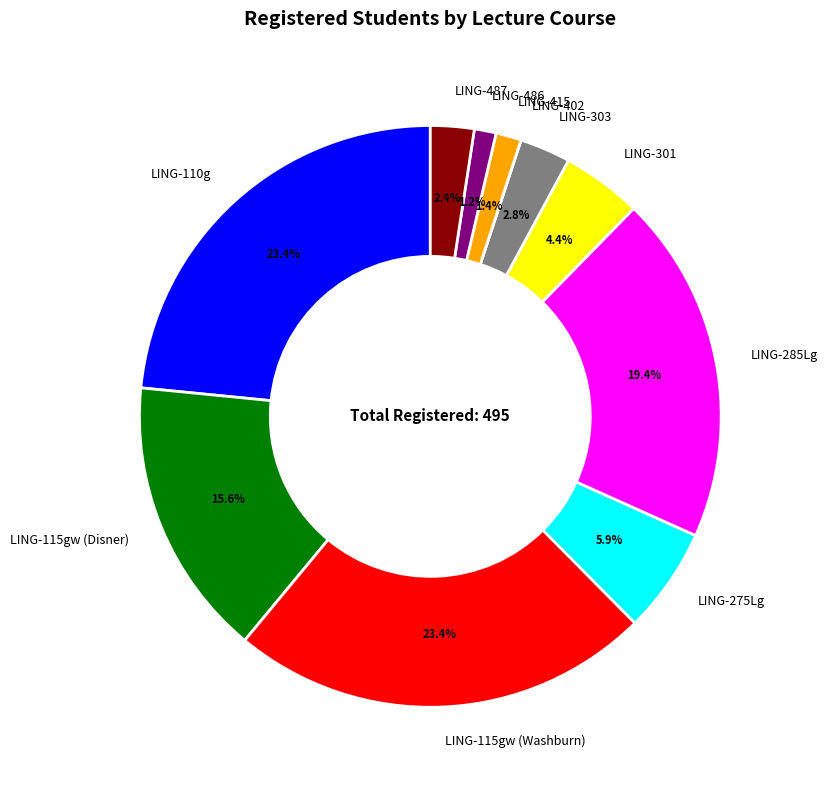

What percentage is the LING-115gw (Washburn) slice, to the nearest percent?

23%